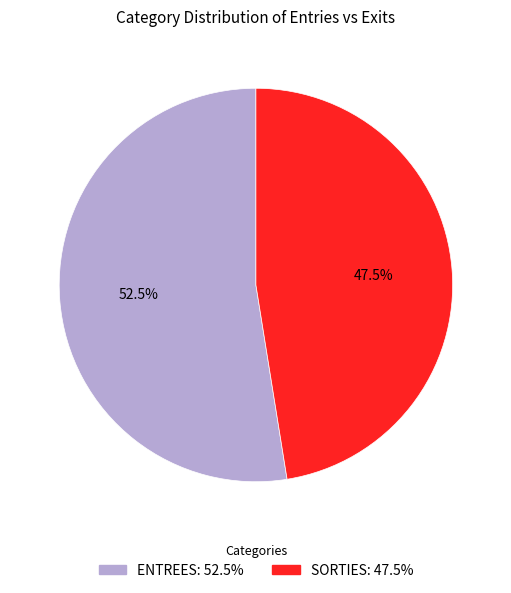

Does any single category account for the majority?

Yes